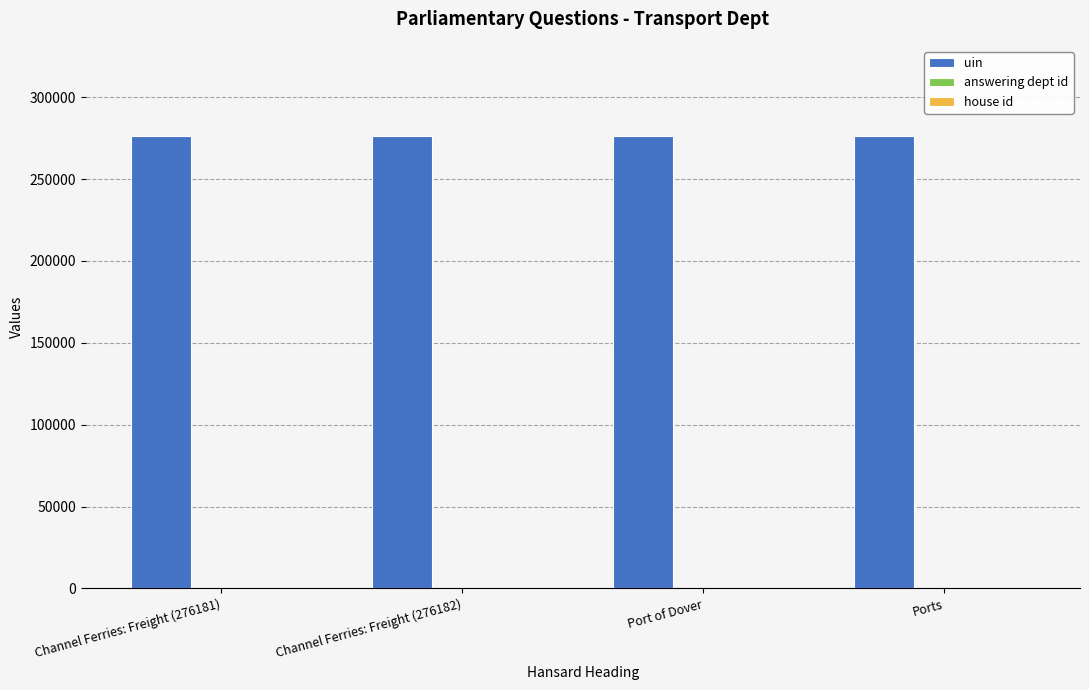

The value of uin at Ports is 144442. True or false?

False